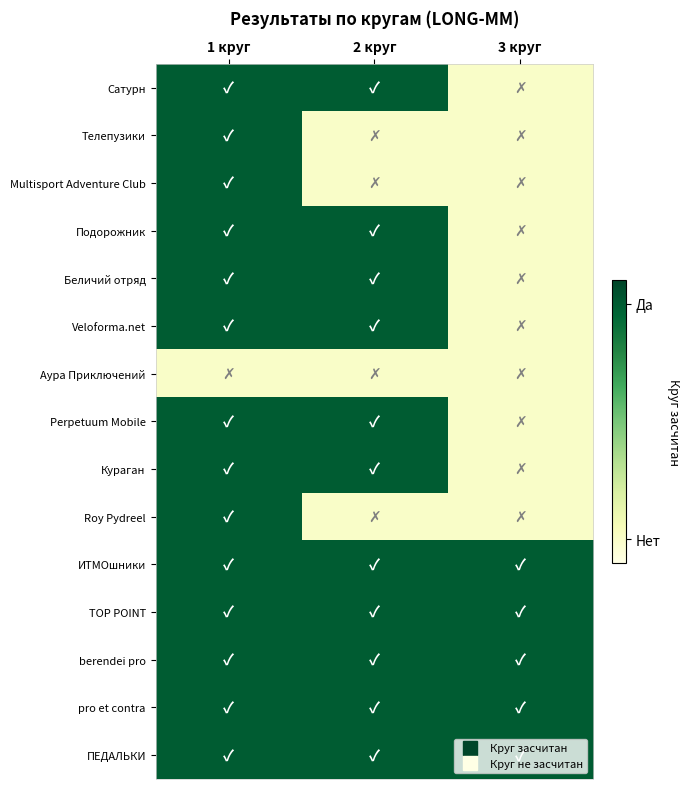

Reading left to right, what are all the values shown in this chart?

ПЕДАЛЬКИ: 1 круг=1	2 круг=1	3 круг=1
pro et contra: 1 круг=1	2 круг=1	3 круг=1
berendei pro: 1 круг=1	2 круг=1	3 круг=1
TOP POINT: 1 круг=1	2 круг=1	3 круг=1
ИТМОшники: 1 круг=1	2 круг=1	3 круг=1
Roy Pydreel: 1 круг=1	2 круг=0	3 круг=0
Кураган: 1 круг=1	2 круг=1	3 круг=0
Perpetuum Mobile: 1 круг=1	2 круг=1	3 круг=0
Аура Приключений: 1 круг=0	2 круг=0	3 круг=0
Veloforma.net: 1 круг=1	2 круг=1	3 круг=0
Беличий отряд: 1 круг=1	2 круг=1	3 круг=0
Подорожник: 1 круг=1	2 круг=1	3 круг=0
Multisport Adventure Club: 1 круг=1	2 круг=0	3 круг=0
Телепузики: 1 круг=1	2 круг=0	3 круг=0
Сатурн: 1 круг=1	2 круг=1	3 круг=0